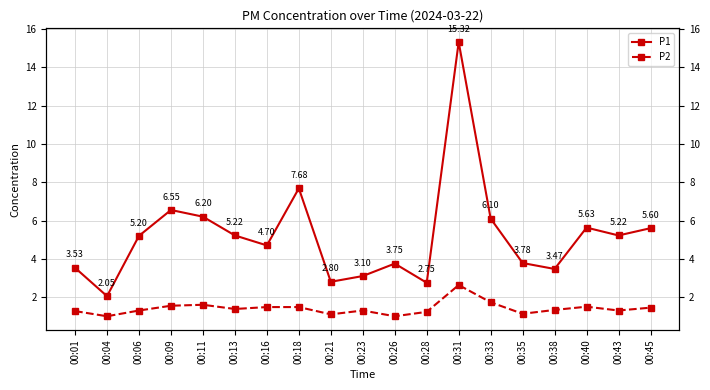

Is it true that P2 equals 1.3 at 00:06?

True